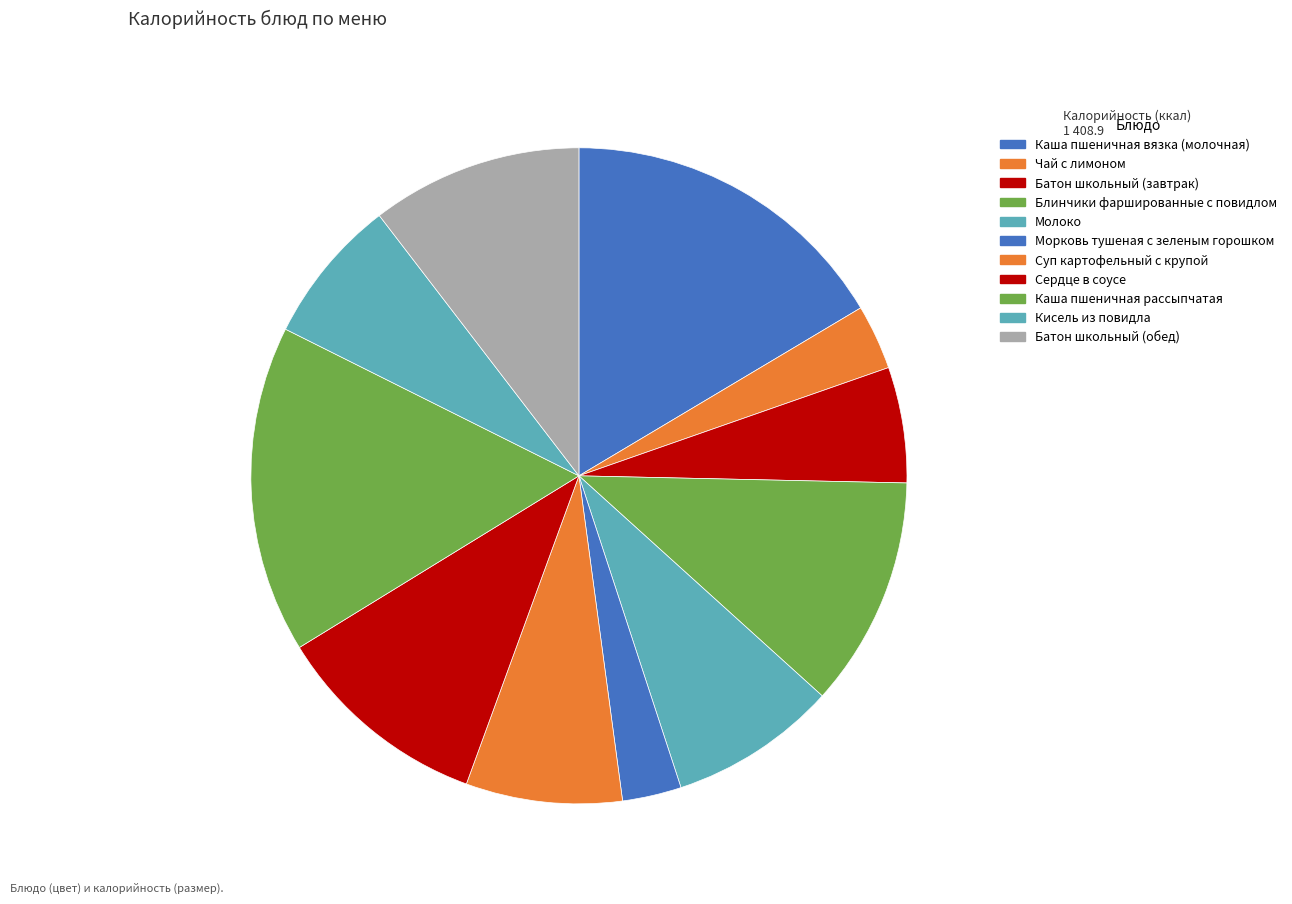

What is the total percentage of Молоко and Сердце в соусе?

18.9%